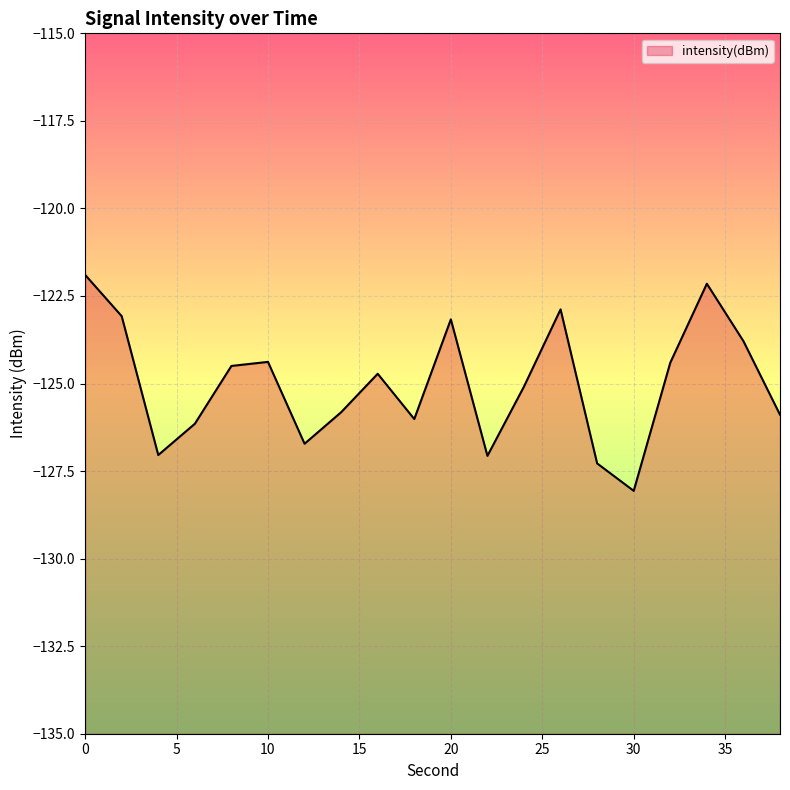

Reading right to left, what are all the values shown in this chart?

38=-125.9	36=-123.8	34=-122.2	32=-124.4	30=-128.1	28=-127.3	26=-122.9	24=-125.1	22=-127.1	20=-123.2	18=-126.0	16=-124.7	14=-125.8	12=-126.7	10=-124.4	8=-124.5	6=-126.1	4=-127.0	2=-123.1	0=-121.9